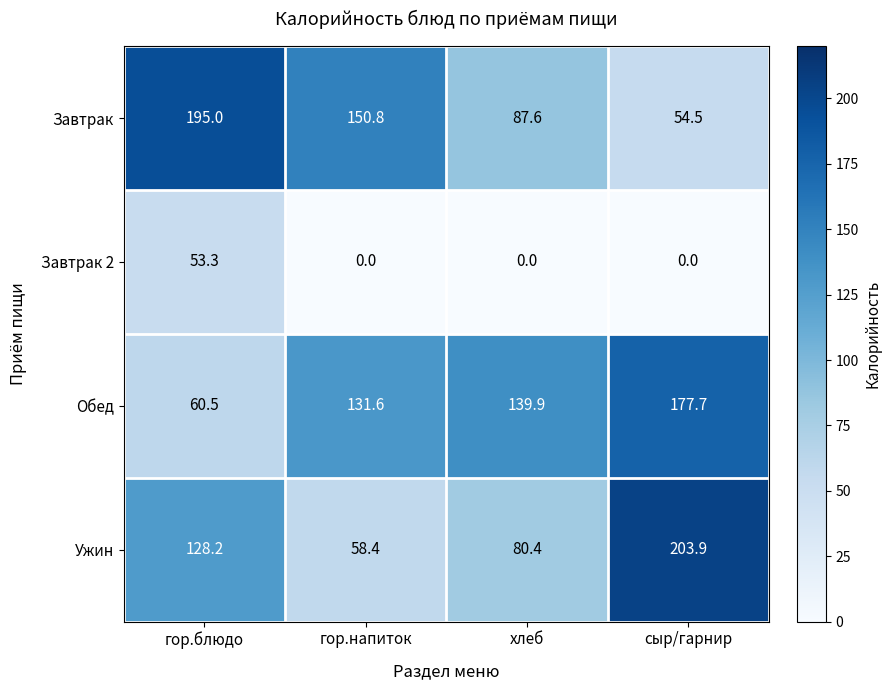

Between гор.блюдо and хлеб, which series saw the biggest shift?

Завтрак